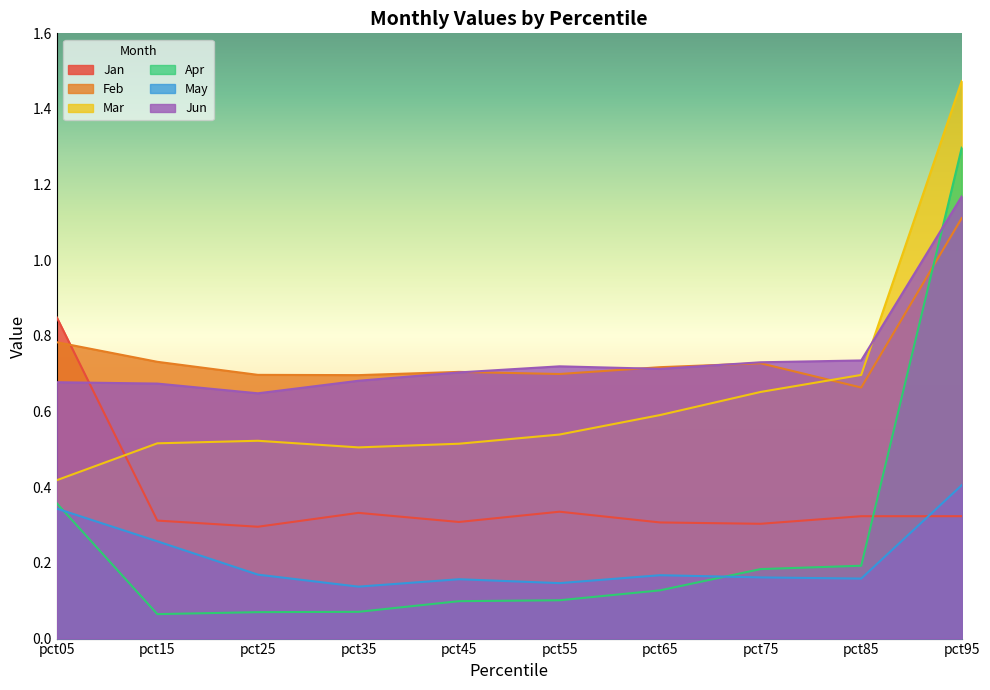

Which category has the highest value in the Feb series?

pct95